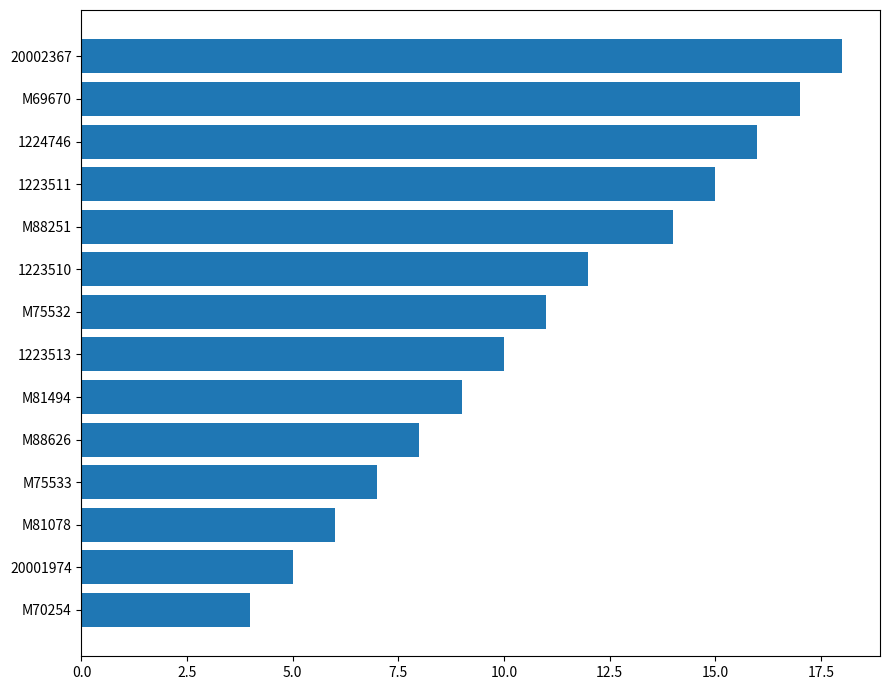

Are the bars horizontal?

Yes